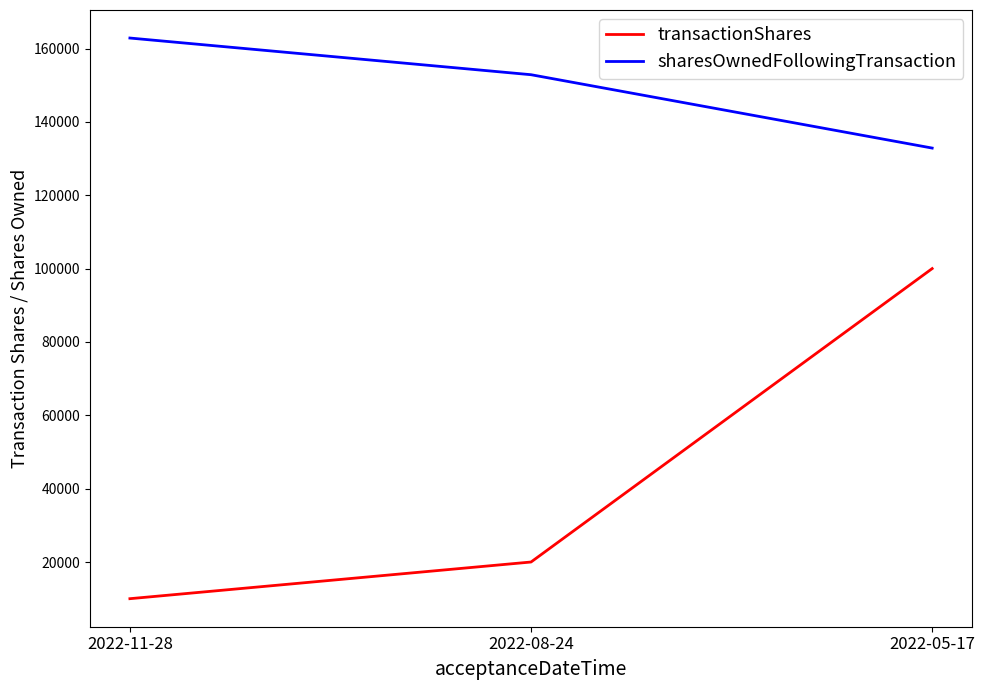

Count the number of categories in the chart.

3